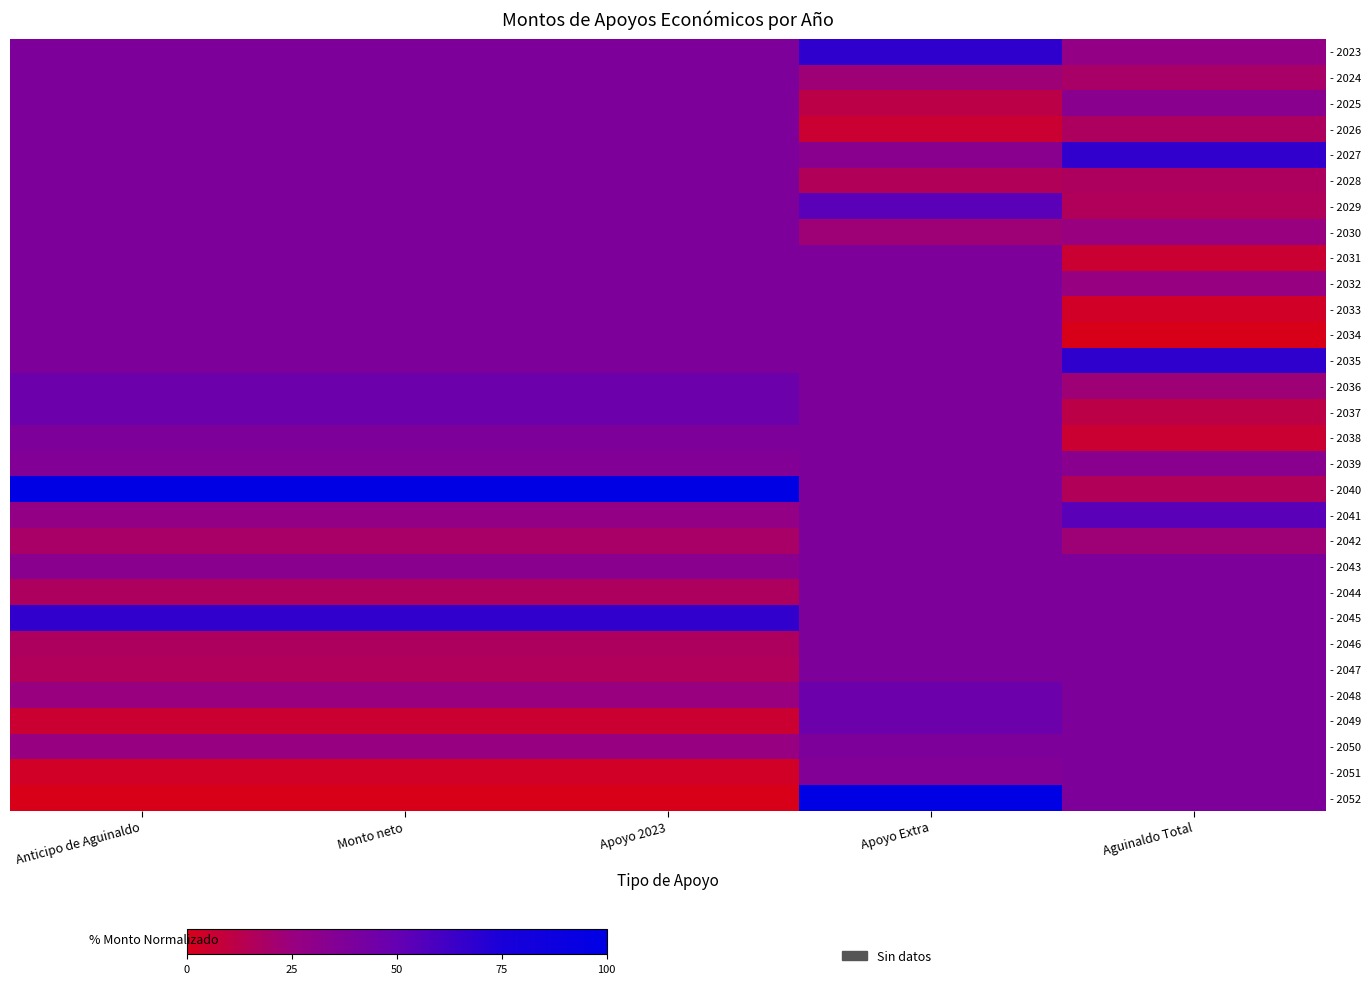

Which category has the lowest value across all series?

Aguinaldo Total